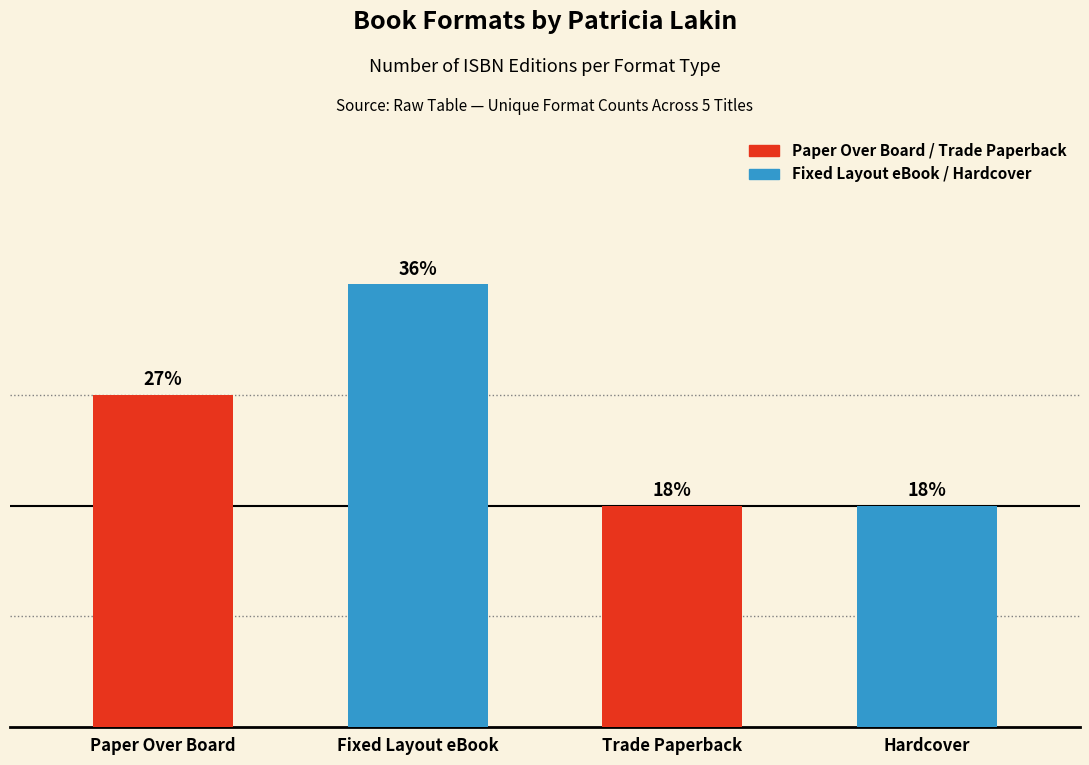

Rank the categories by value from lowest to highest.

Trade Paperback, Hardcover, Paper Over Board, Fixed Layout eBook